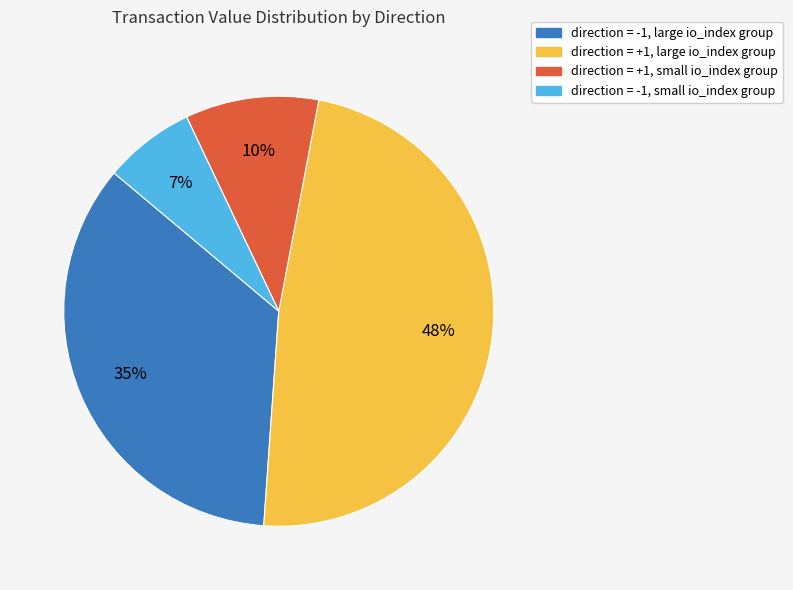

How many slices are in this pie chart?

4